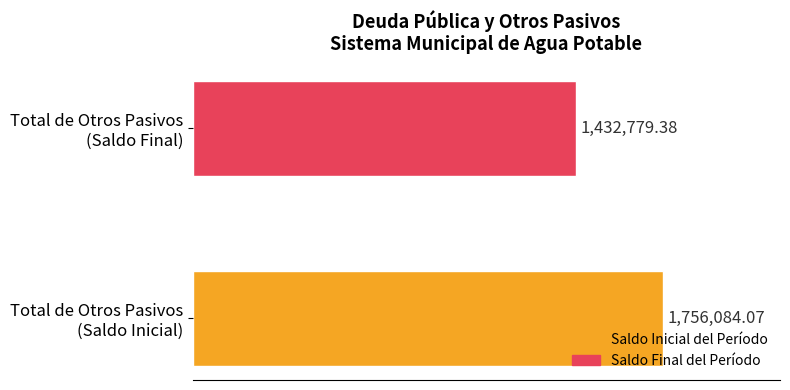

Which series has the widest spread of values?

Saldo Inicial del Período